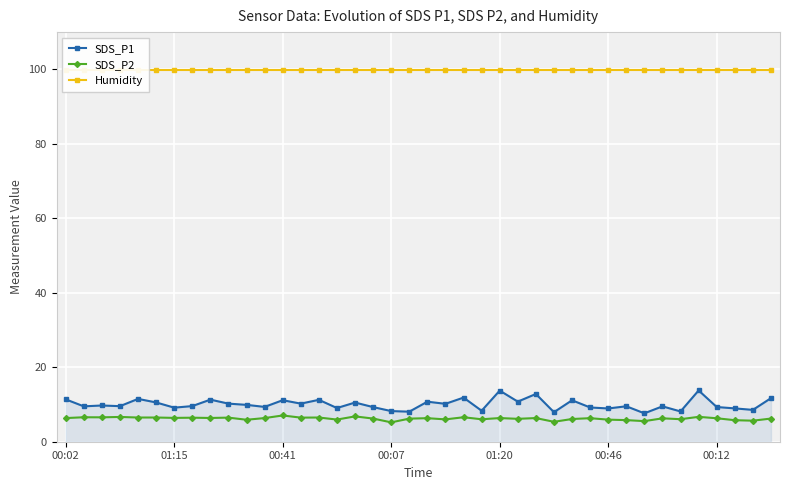

True or false: SDS_P1 and Humidity intersect in this chart.

False